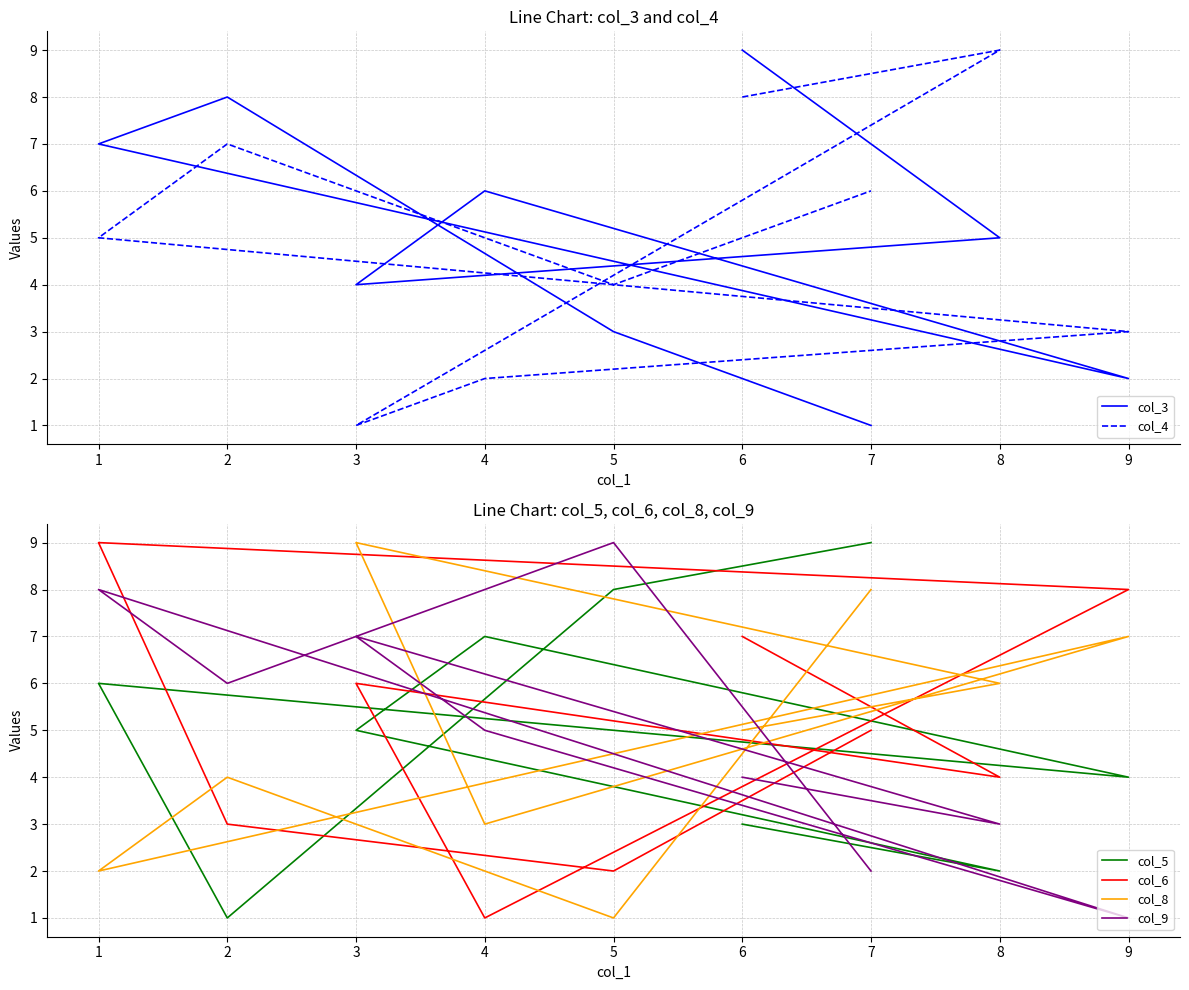

What is the smallest value displayed?

1